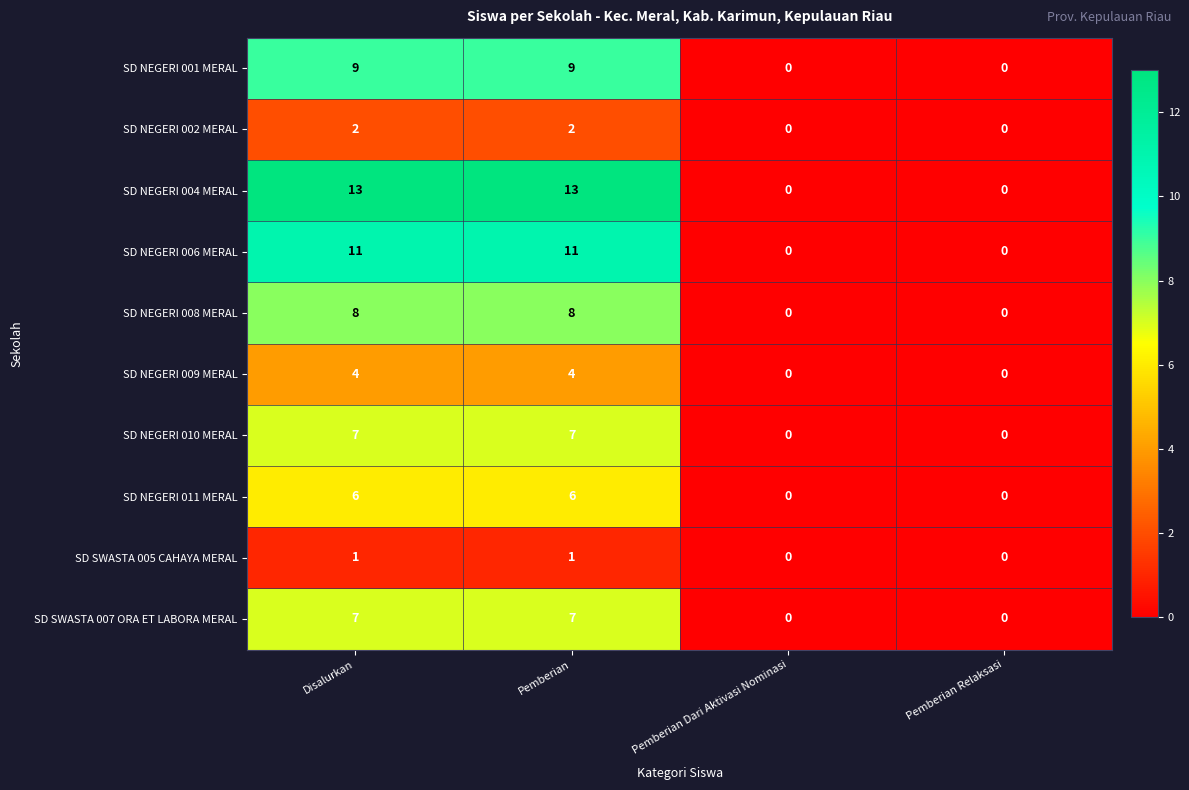

How many SD NEGERI 011 MERAL values are between 0 and 6?

4